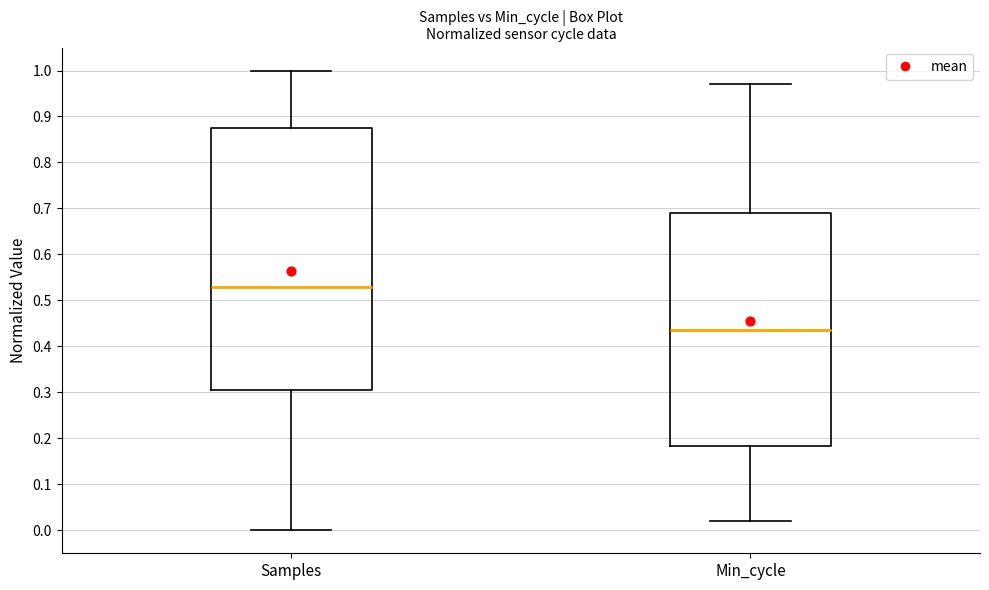

Reading left to right, read every box against the y-axis: the position of its median line, the range the box covers, and the ends of its whiskers. The values are not printed on the chart, so give them approximately, as read against the axis.

Samples: median 0.53, box 0.31 to 0.88, whiskers 0.00 to 1.00
Min_cycle: median 0.44, box 0.18 to 0.69, whiskers 0.02 to 0.97